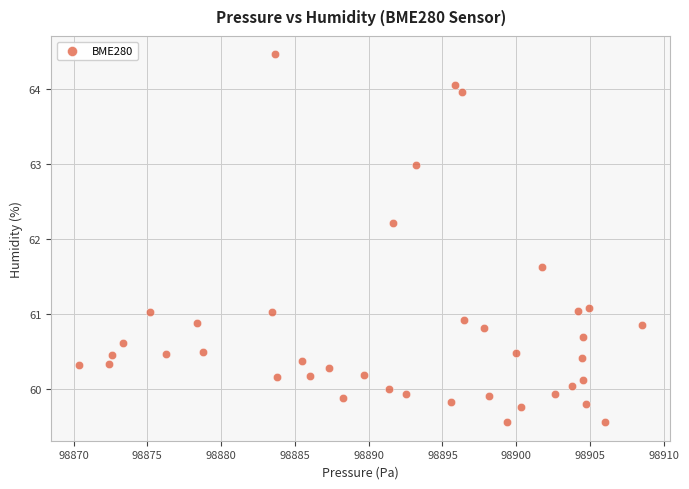

What Y value in the scatter plot is closest to 62?

62.2